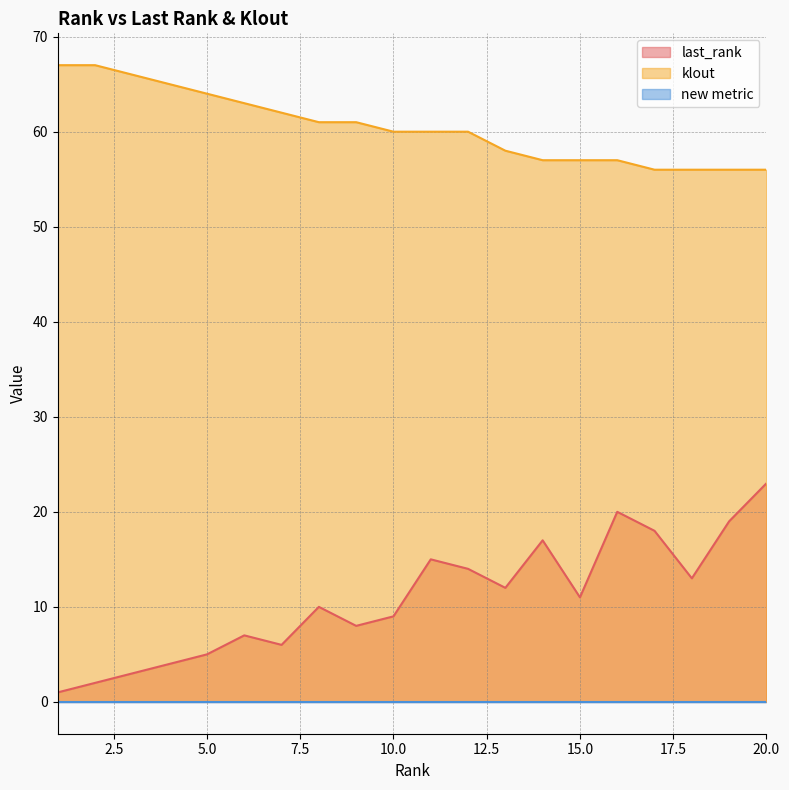

Where is the first local maximum for last_rank?

6